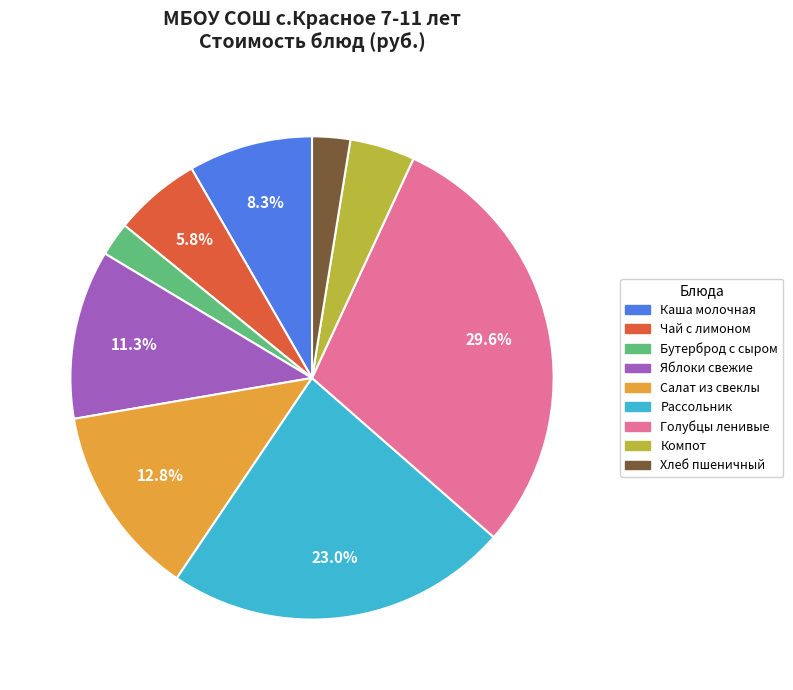

Is there any slice that represents more than half of the pie?

No